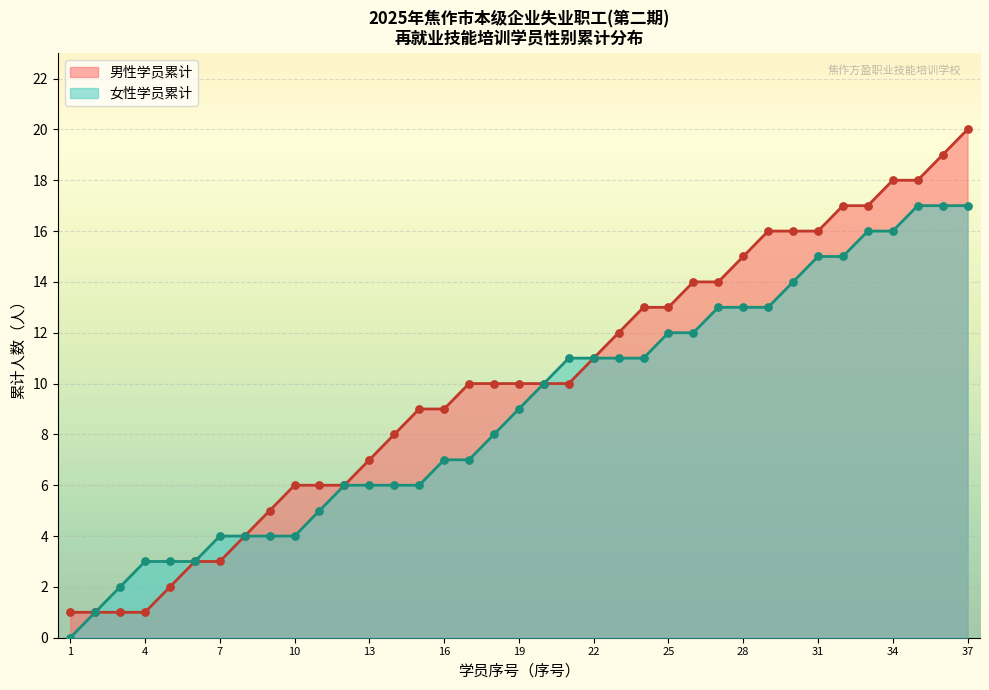

Which series contains the highest Y value?

男性学员累计